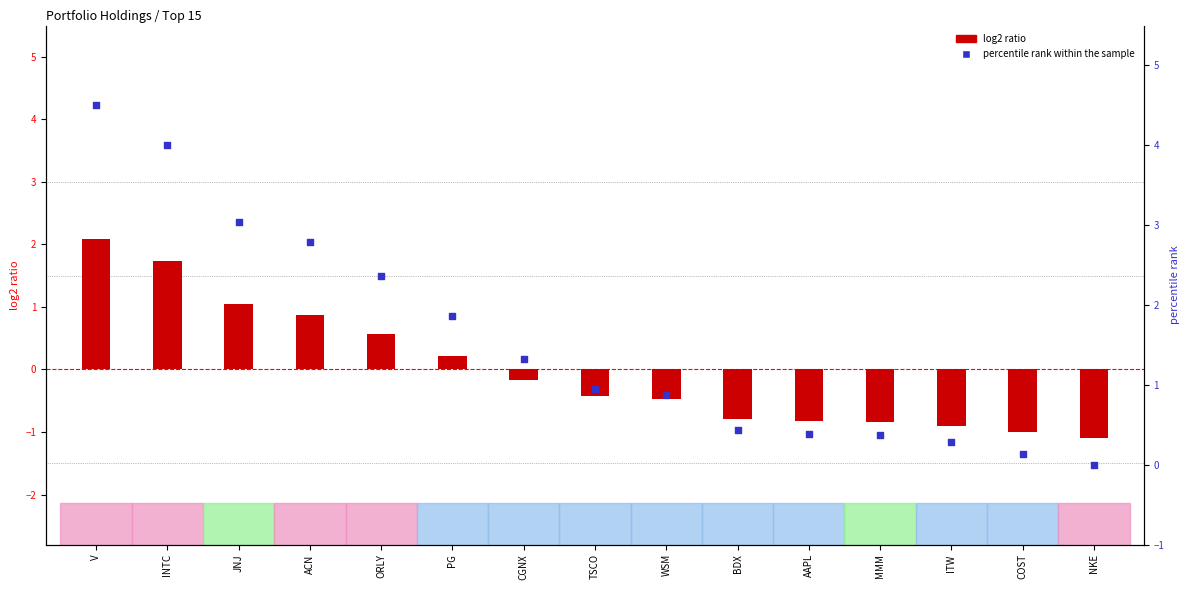

At which category is the sum across all series the highest?

V